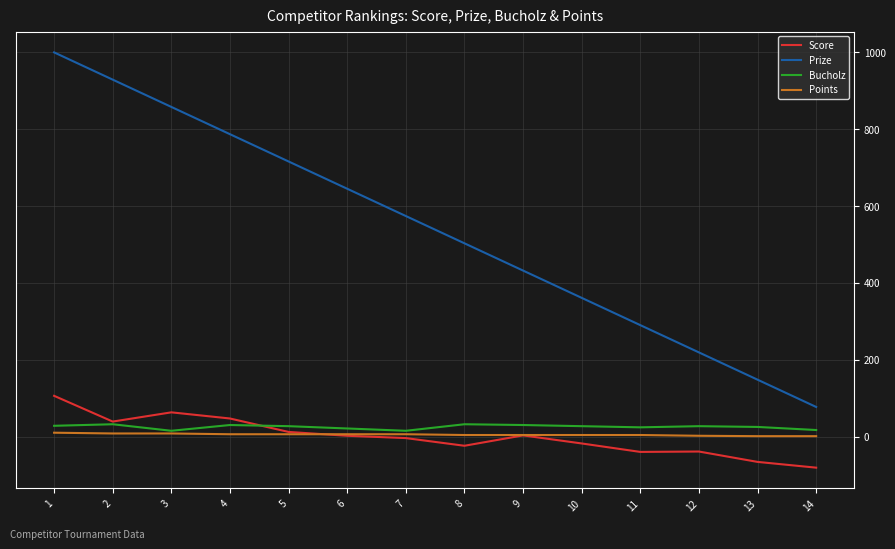

Which series has the largest total across all categories?

Prize